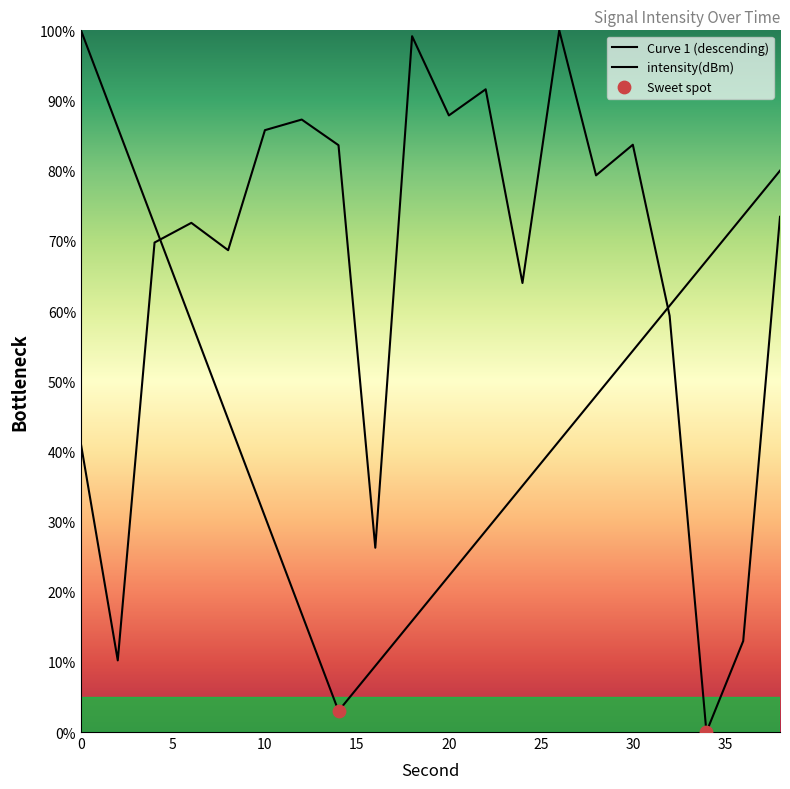

What is the change in value from 10 to 12?

+1.5